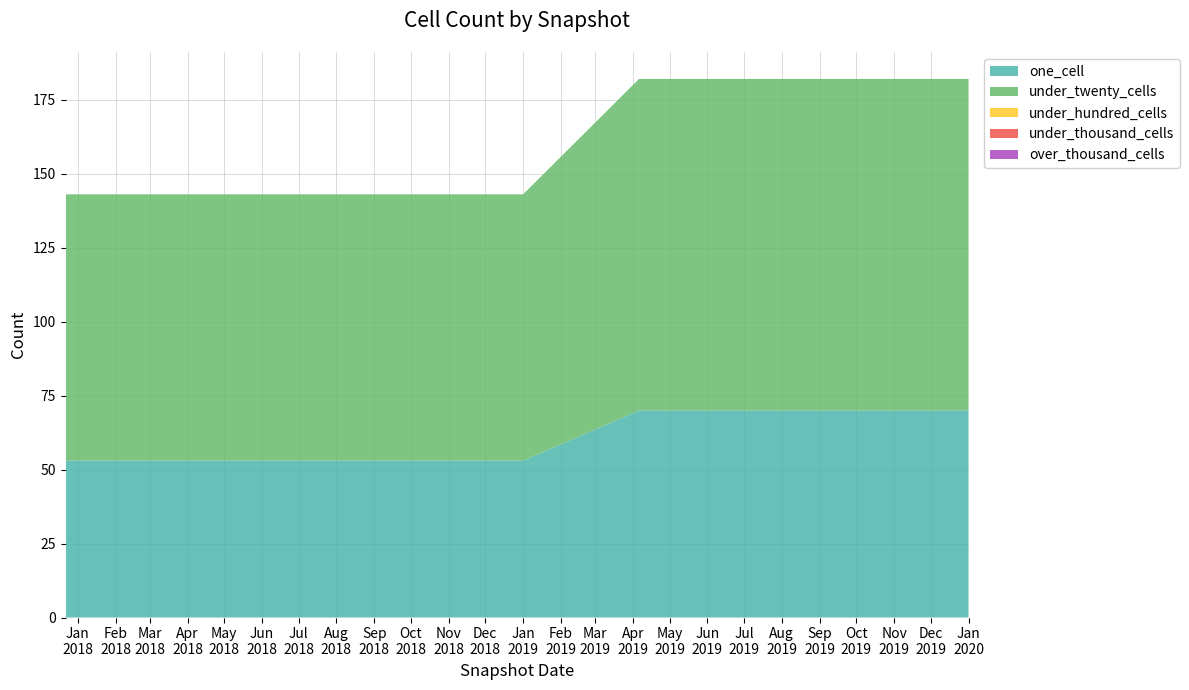

Reading right to left, list all the values displayed in this chart.

one_cell: 2020-01-01=70	2019-10-09=70	2019-07-01=70	2019-04-06=70	2019-01-01=53	2018-09-28=53	2018-07-11=53	2018-04-09=53	2017-12-22=53
under_twenty_cells: 2020-01-01=112	2019-10-09=112	2019-07-01=112	2019-04-06=112	2019-01-01=90	2018-09-28=90	2018-07-11=90	2018-04-09=90	2017-12-22=90
under_hundred_cells: 2020-01-01=0	2019-10-09=0	2019-07-01=0	2019-04-06=0	2019-01-01=0	2018-09-28=0	2018-07-11=0	2018-04-09=0	2017-12-22=0
under_thousand_cells: 2020-01-01=0	2019-10-09=0	2019-07-01=0	2019-04-06=0	2019-01-01=0	2018-09-28=0	2018-07-11=0	2018-04-09=0	2017-12-22=0
over_thousand_cells: 2020-01-01=0	2019-10-09=0	2019-07-01=0	2019-04-06=0	2019-01-01=0	2018-09-28=0	2018-07-11=0	2018-04-09=0	2017-12-22=0